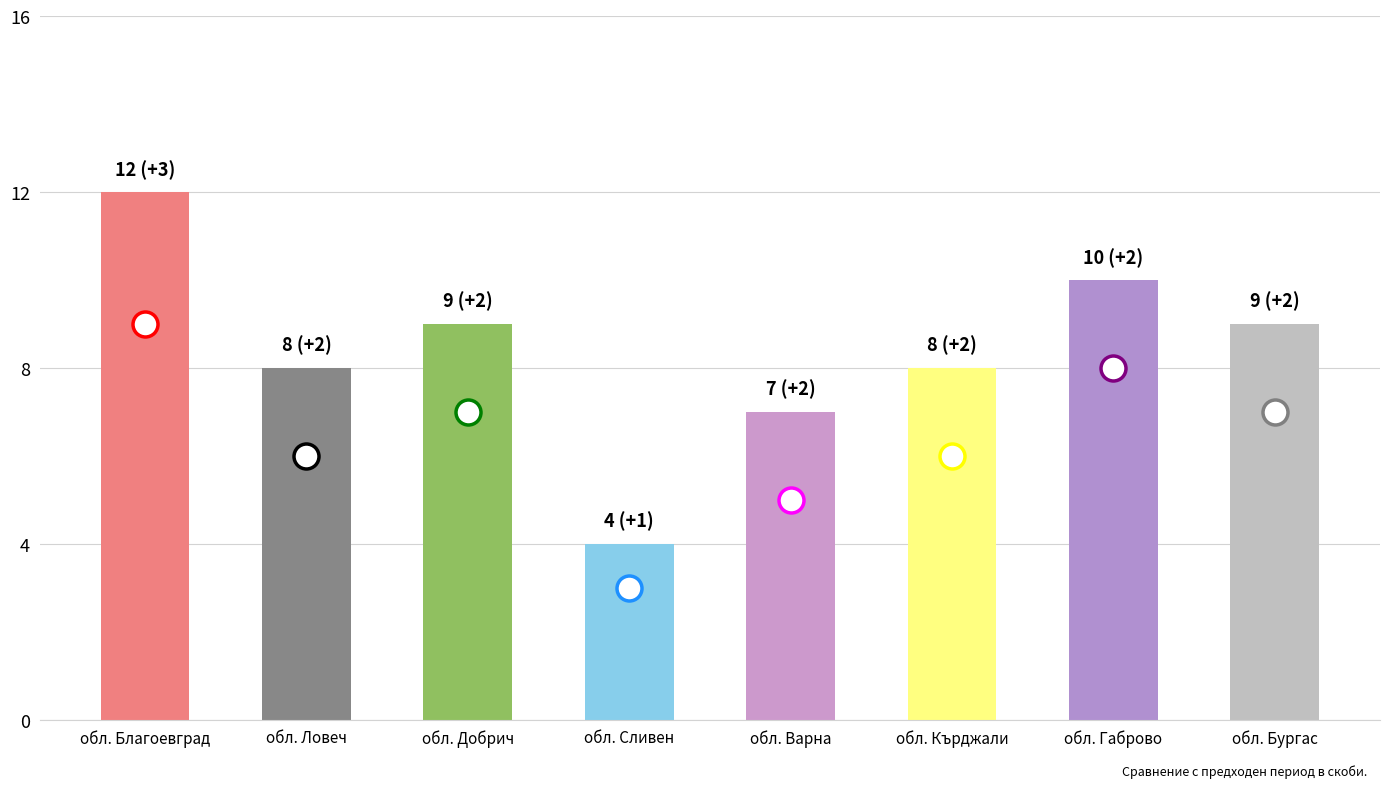

The value at обл. Габрово is 10. True or false?

True